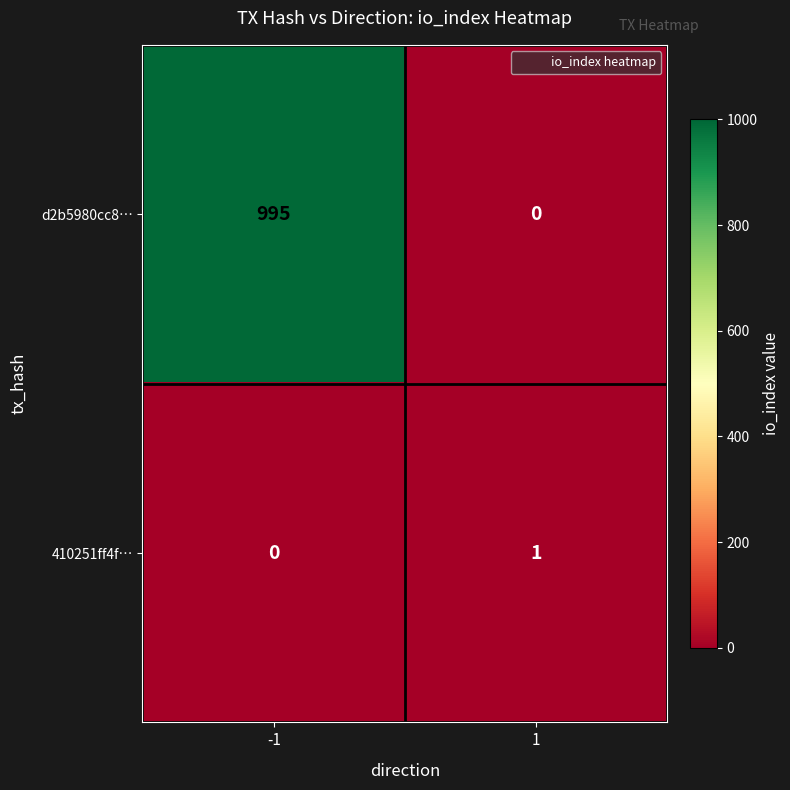

The 410251ff4f… series shows 1 at 1. True or false?

True